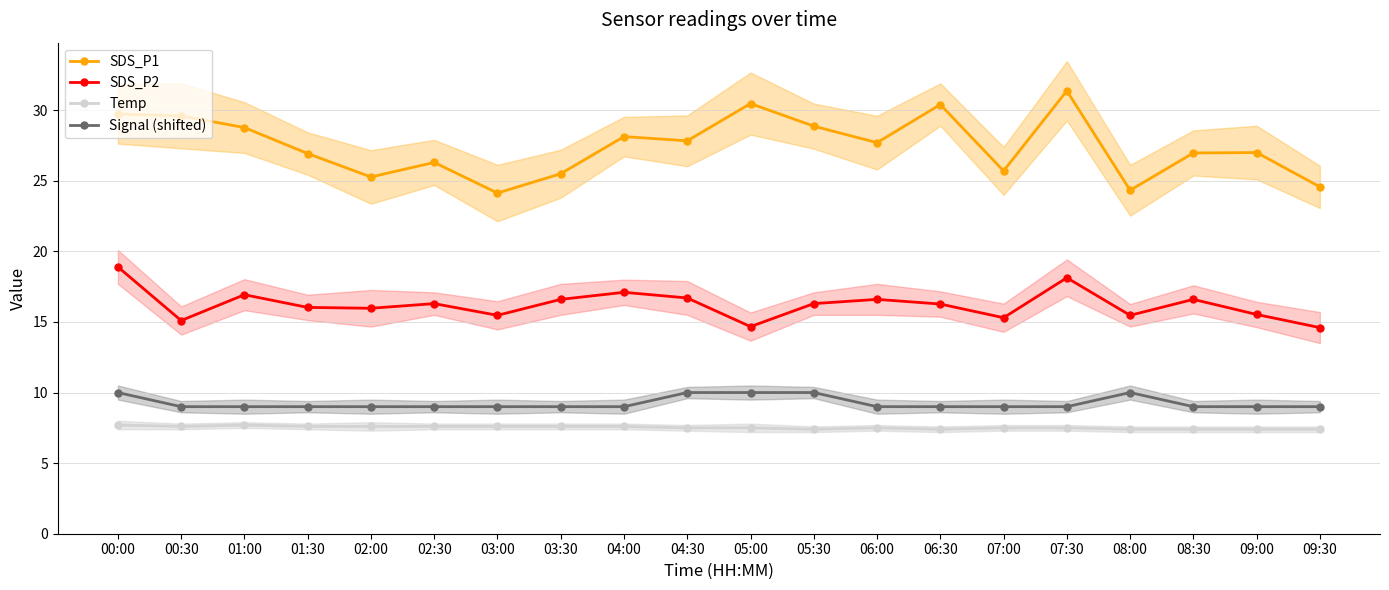

What is the spread (max minus min) of values at 02:30?

18.7